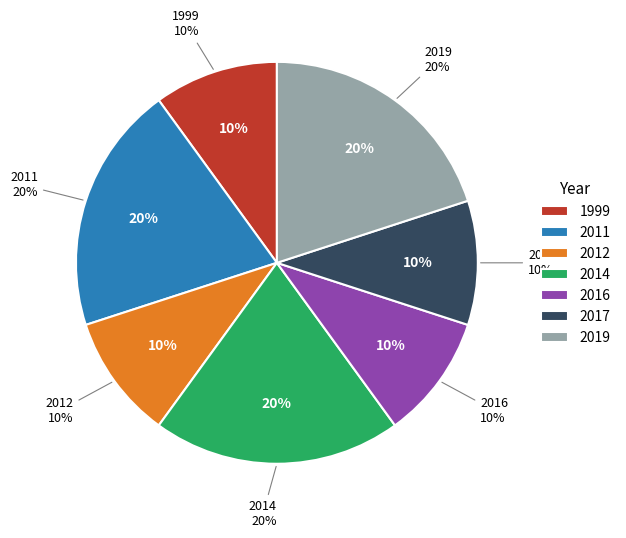

Is it true that 1056 is 1% of the pie?

False